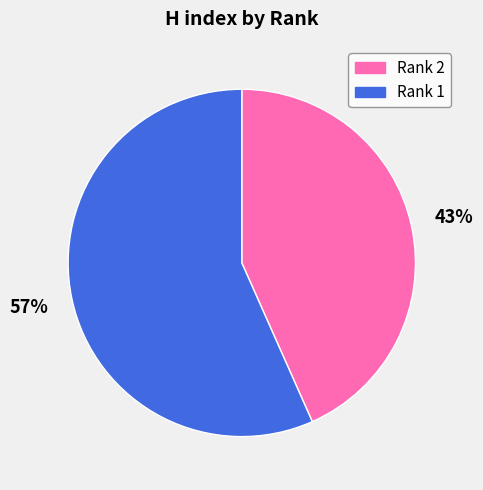

Count the number of slices in the pie.

2